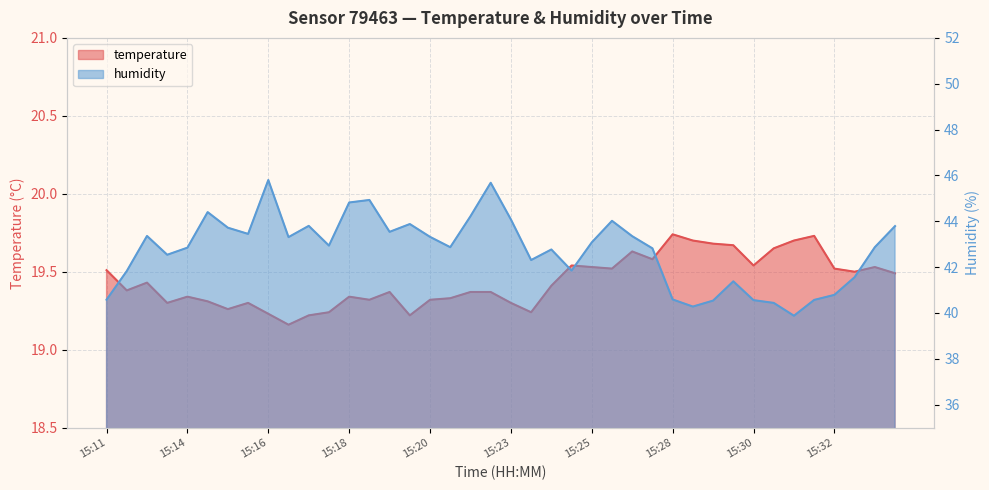

The value of humidity at 15:25 is 43.1. True or false?

True